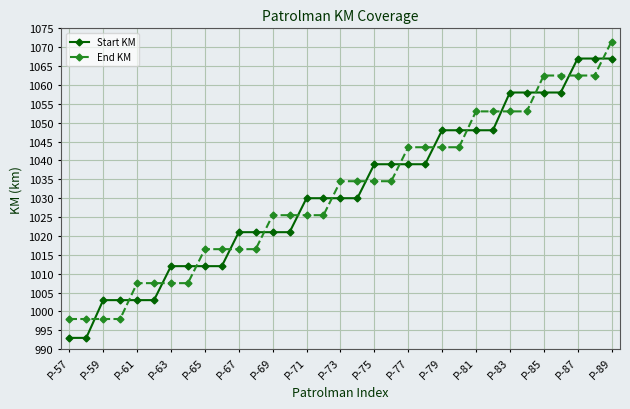

At how many categories does at least one series exceed 1018?

23